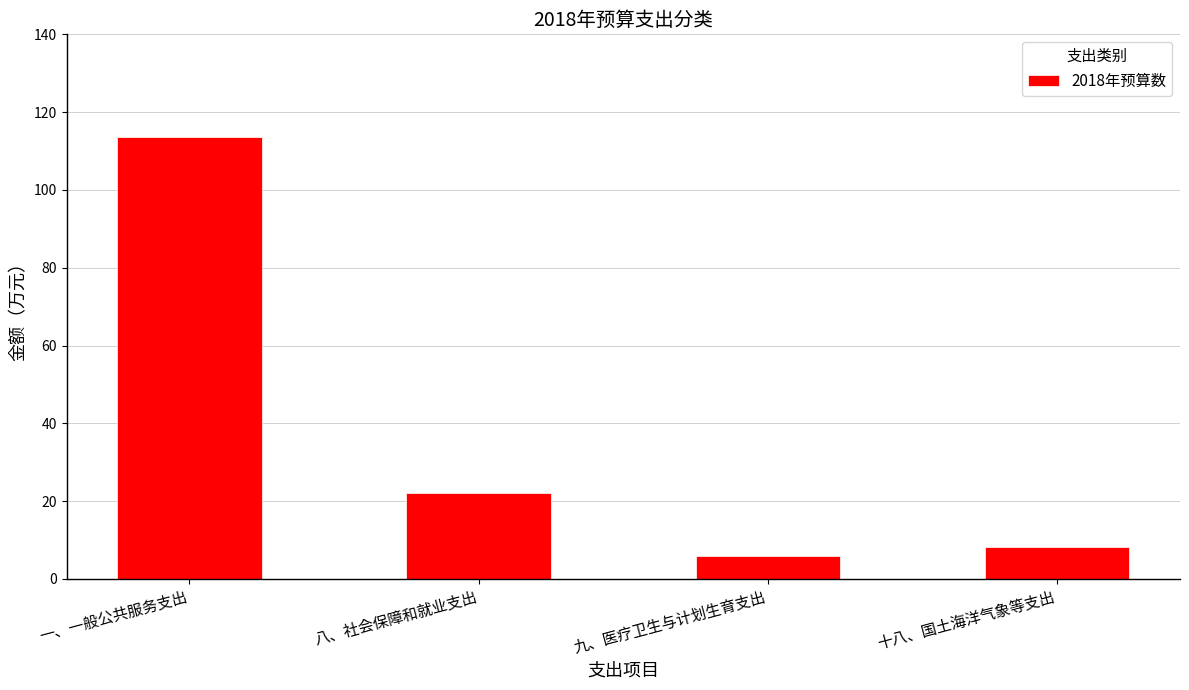

Is it true that the value at 八、社会保障和就业支出 is 37.3?

False